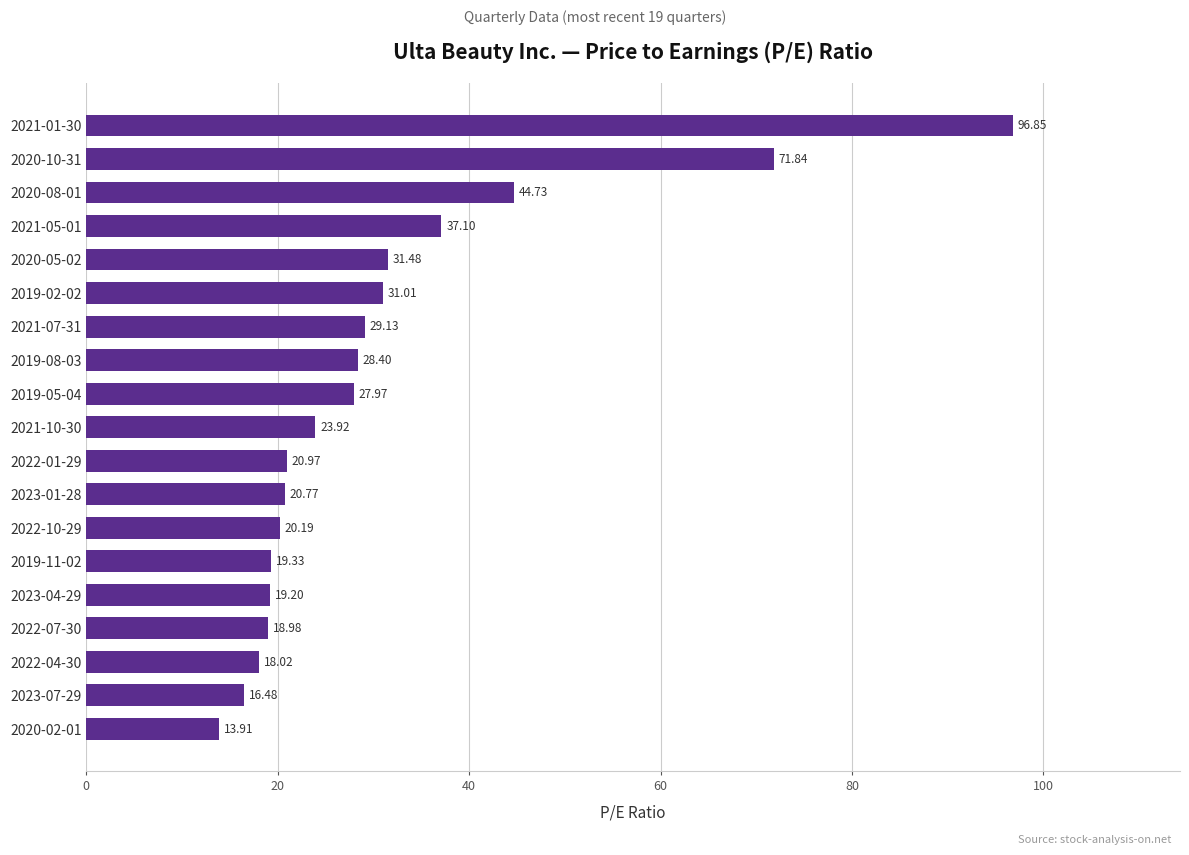

List the labels in order of value, smallest first.

2020-02-01, 2023-07-29, 2022-04-30, 2022-07-30, 2023-04-29, 2019-11-02, 2022-10-29, 2023-01-28, 2022-01-29, 2021-10-30, 2019-05-04, 2019-08-03, 2021-07-31, 2019-02-02, 2020-05-02, 2021-05-01, 2020-08-01, 2020-10-31, 2021-01-30